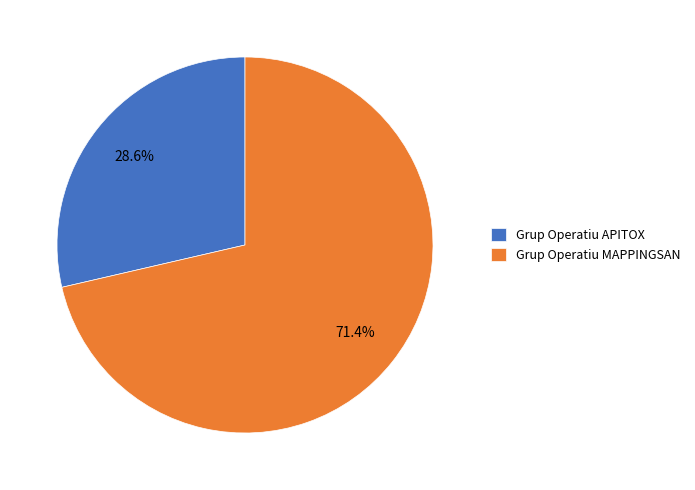

Is it true that Grup Operatiu MAPPINGSAN is 71% of the pie?

True